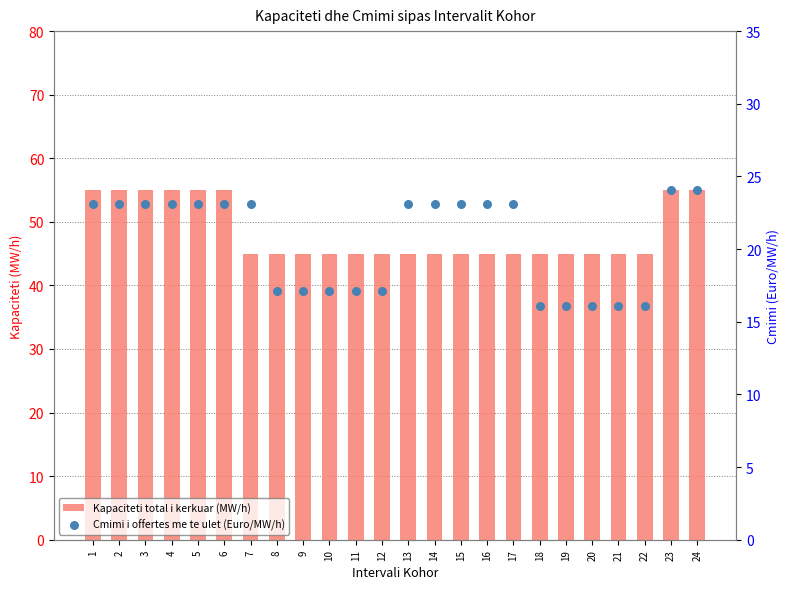

At how many categories does at least one series exceed 25?

24